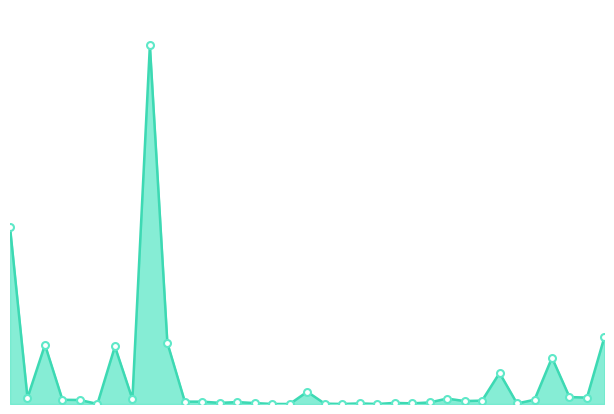

At which category does the chart reach its peak across all series?

8